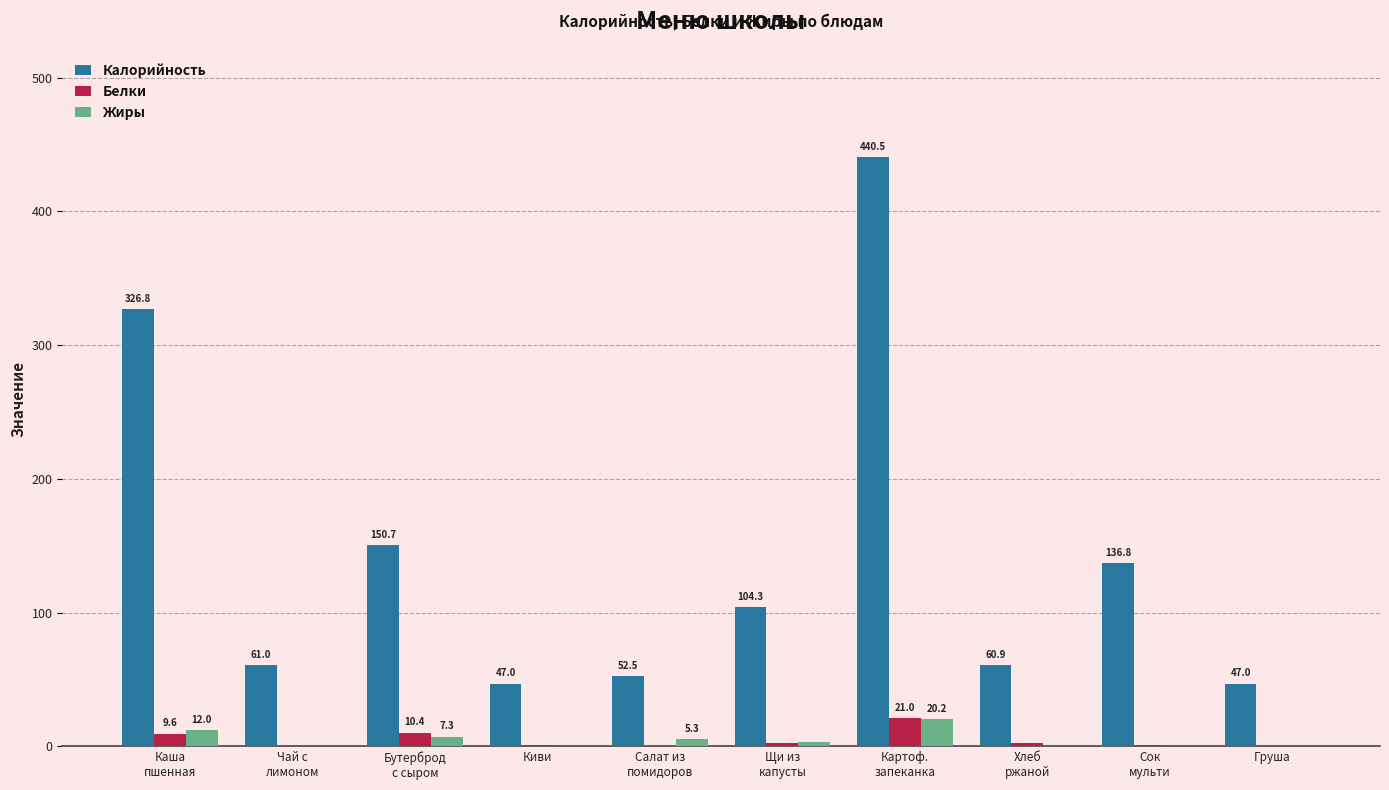

True or false: Калорийность has a value of 47.0 at Груша.

True